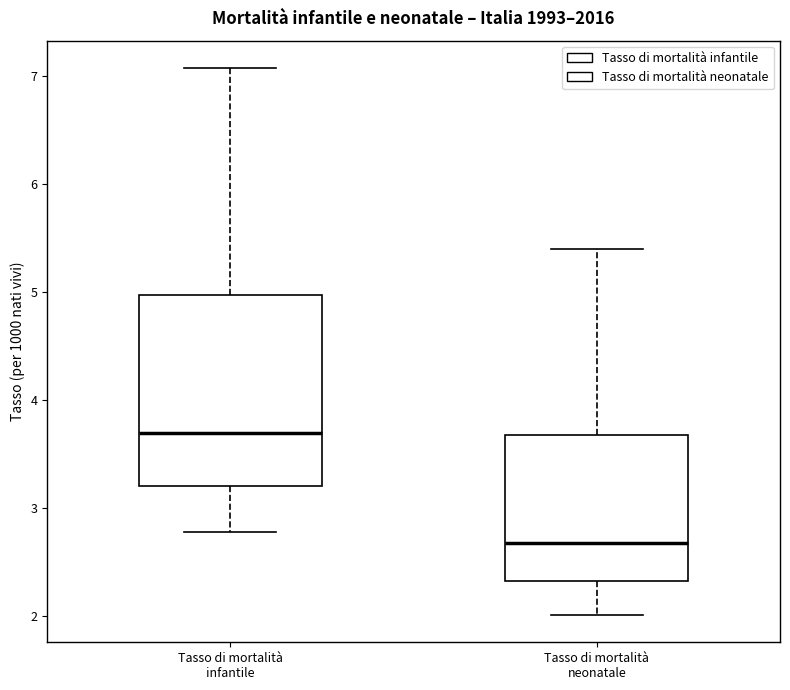

Reading left to right, read every box against the y-axis: the position of its median line, the range the box covers, and the ends of its whiskers. The values are not printed on the chart, so give them approximately, as read against the axis.

Tasso di mortalità infantile: median 3.7, box 3.2 to 5.0, whiskers 2.8 to 7.1
Tasso di mortalità neonatale: median 2.7, box 2.3 to 3.7, whiskers 2.0 to 5.4